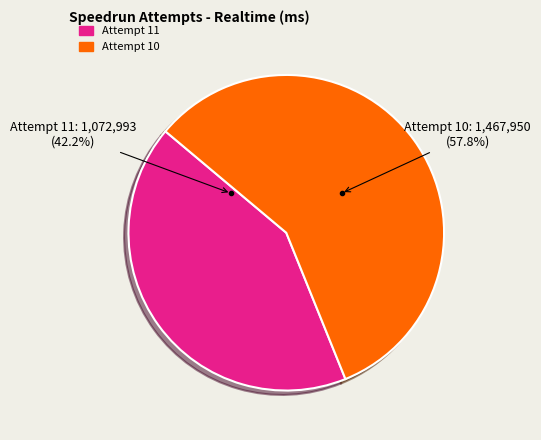

Combined, do Attempt 10 and Attempt 11 account for over 50%?

Yes